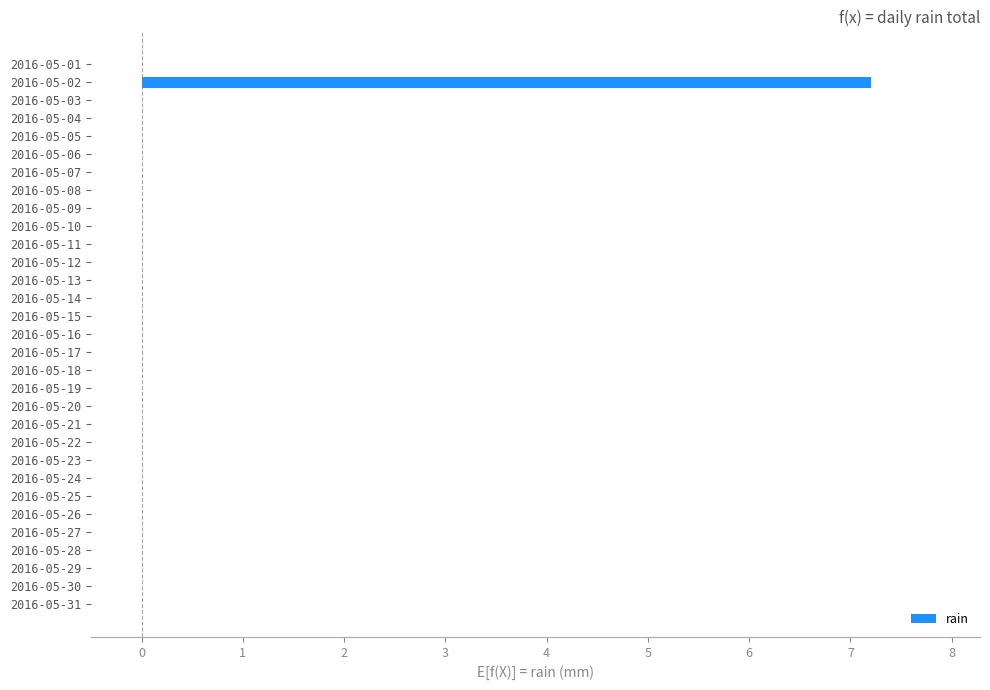

The value at 2016-05-09 is 4.2. True or false?

False